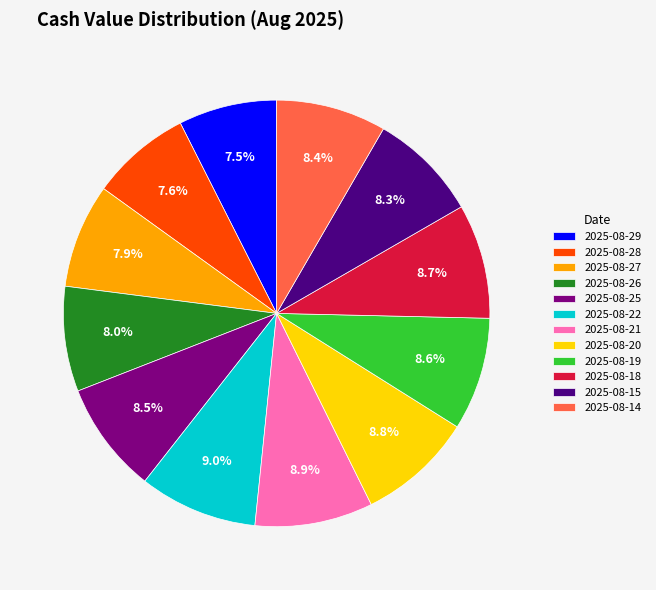

To the nearest percent, what is the average slice percentage?

8%